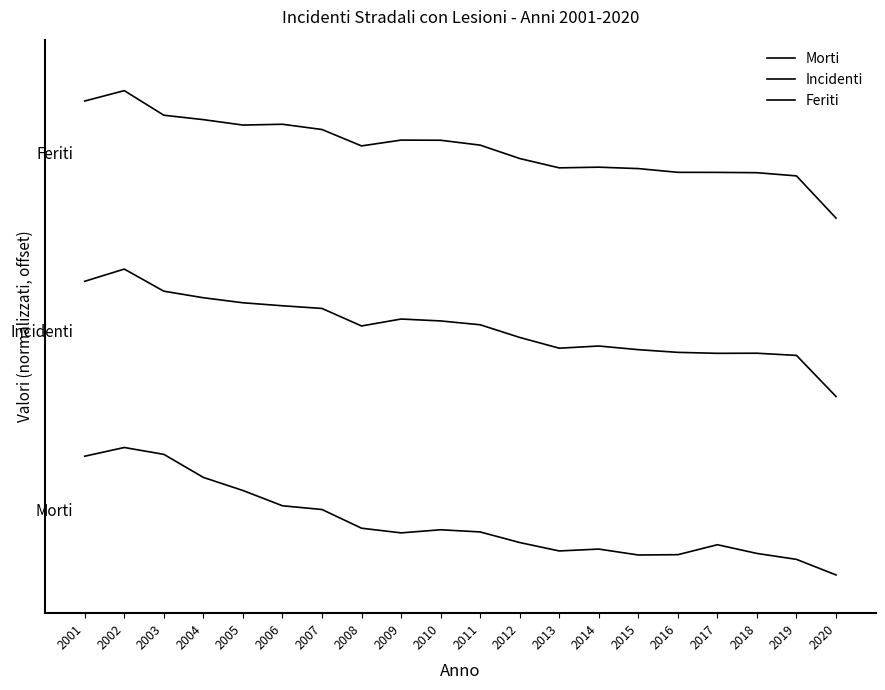

List the series in order of their overall mean, lowest first.

Morti, Incidenti, Feriti